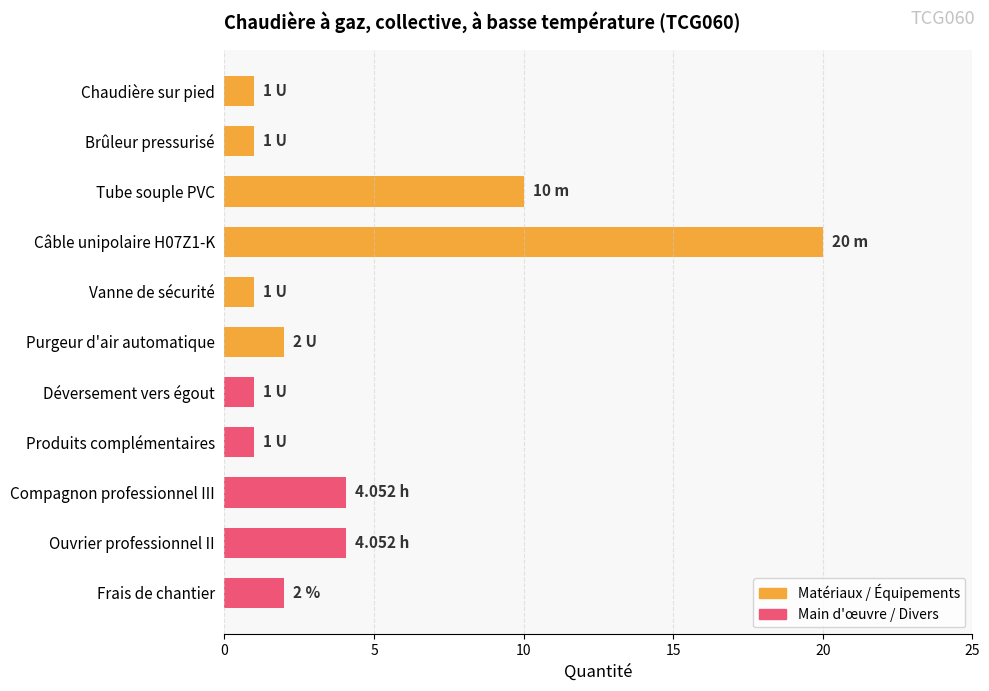

What is the sum of the values at Tube souple PVC and Ouvrier professionnel II?

14.1